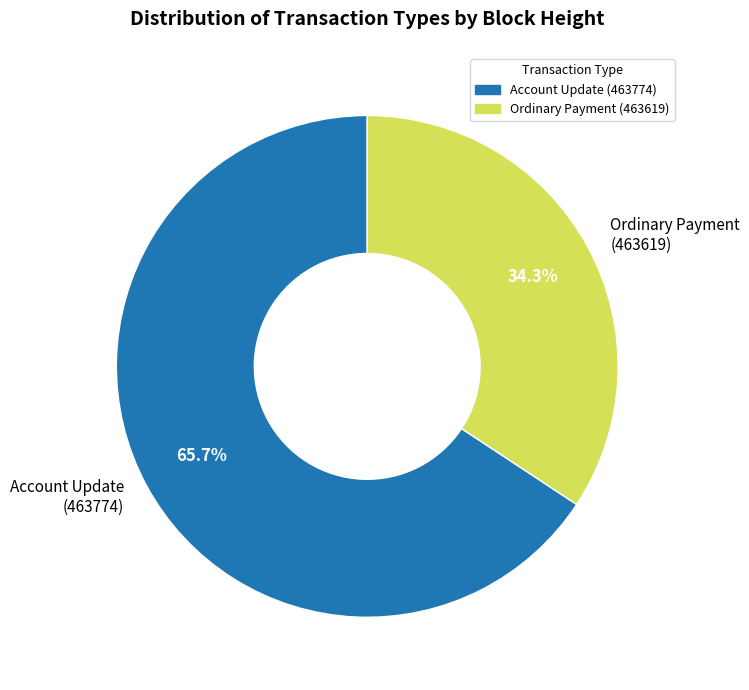

What is the smallest slice in the pie chart?

Ordinary Payment (463619)